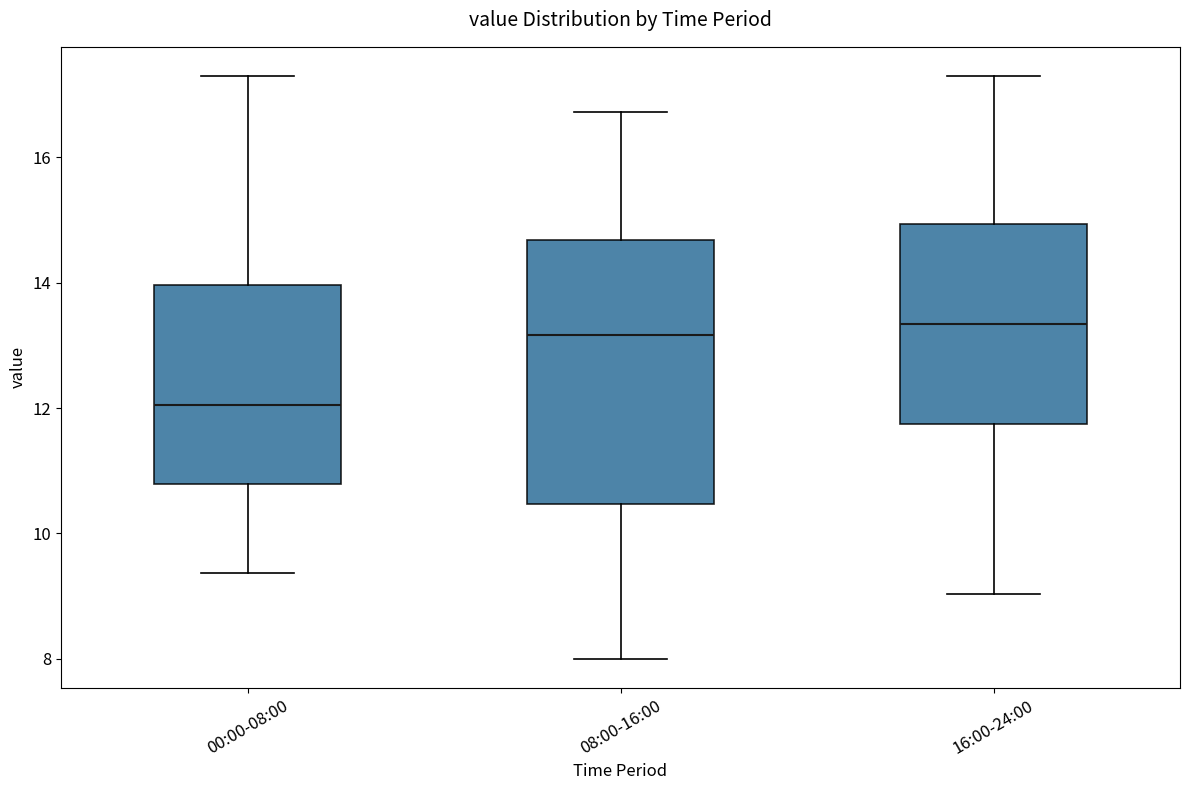

Reading left to right, read every box against the y-axis: the position of its median line, the range the box covers, and the ends of its whiskers. The values are not printed on the chart, so give them approximately, as read against the axis.

00:00-08:00: median 12.0, box 10.8 to 14.0, whiskers 9.4 to 17.4
08:00-16:00: median 13.2, box 10.4 to 14.6, whiskers 8.0 to 16.8
16:00-24:00: median 13.4, box 11.8 to 15.0, whiskers 9.0 to 17.4